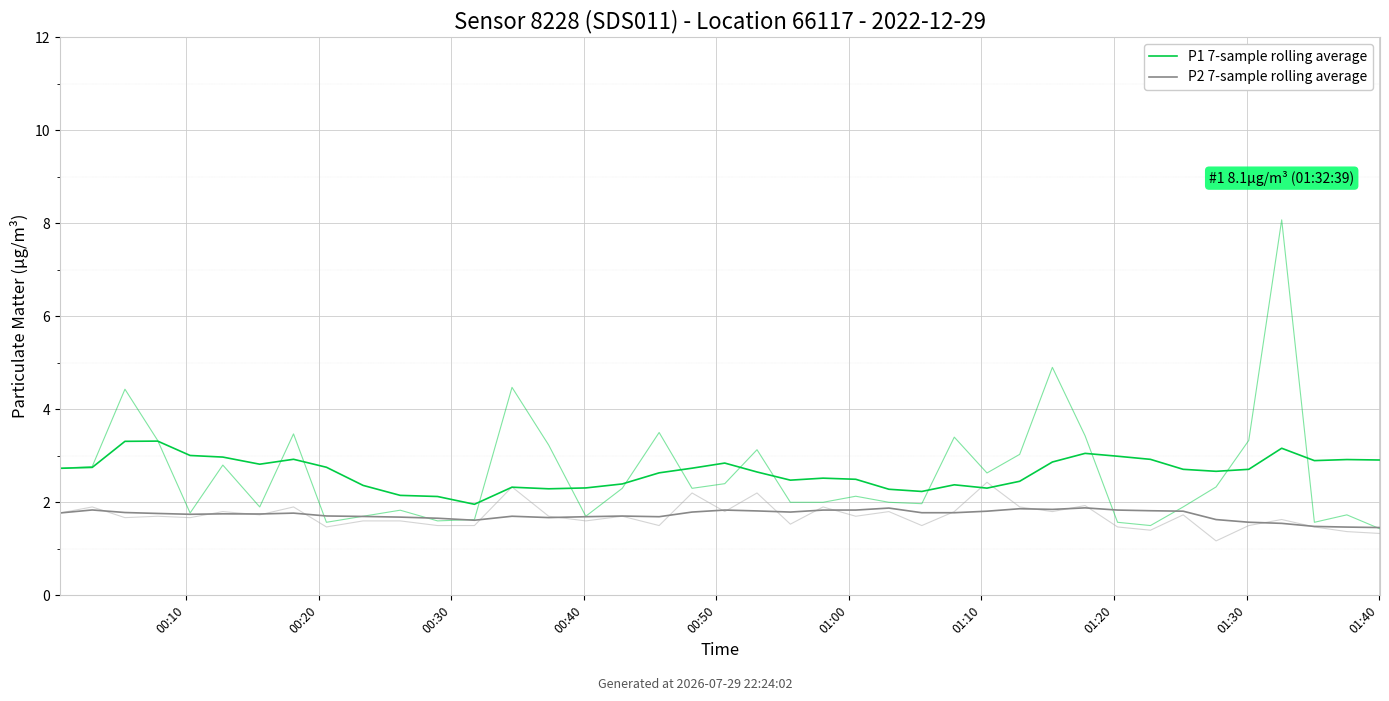

At how many categories does at least one series exceed 2?

39